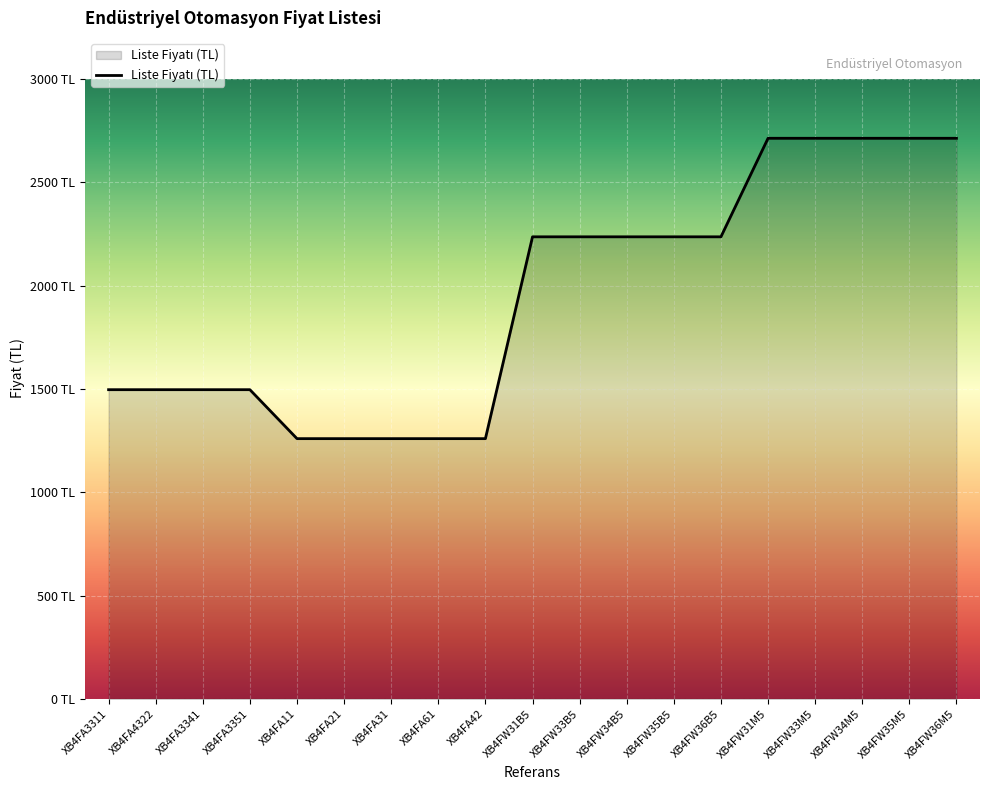

List the labels in order of value, largest first.

XB4FW31M5, XB4FW33M5, XB4FW34M5, XB4FW35M5, XB4FW36M5, XB4FW31B5, XB4FW33B5, XB4FW34B5, XB4FW35B5, XB4FW36B5, XB4FA3311, XB4FA4322, XB4FA3341, XB4FA3351, XB4FA11, XB4FA21, XB4FA31, XB4FA61, XB4FA42